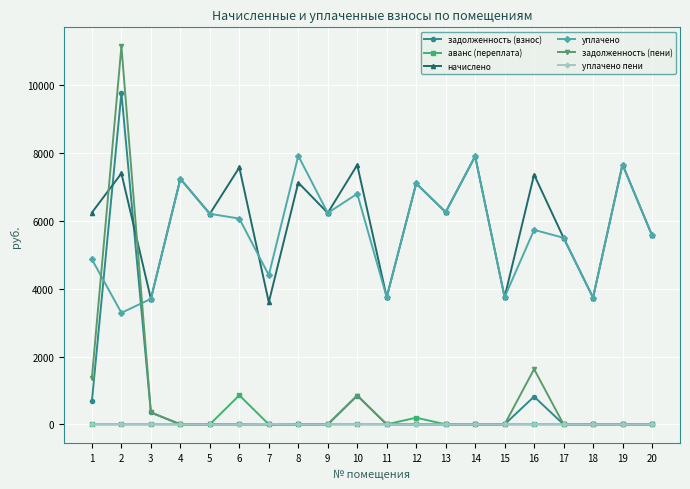

Is the value of уплачено at 11 greater than the value of начислено at 19?

No